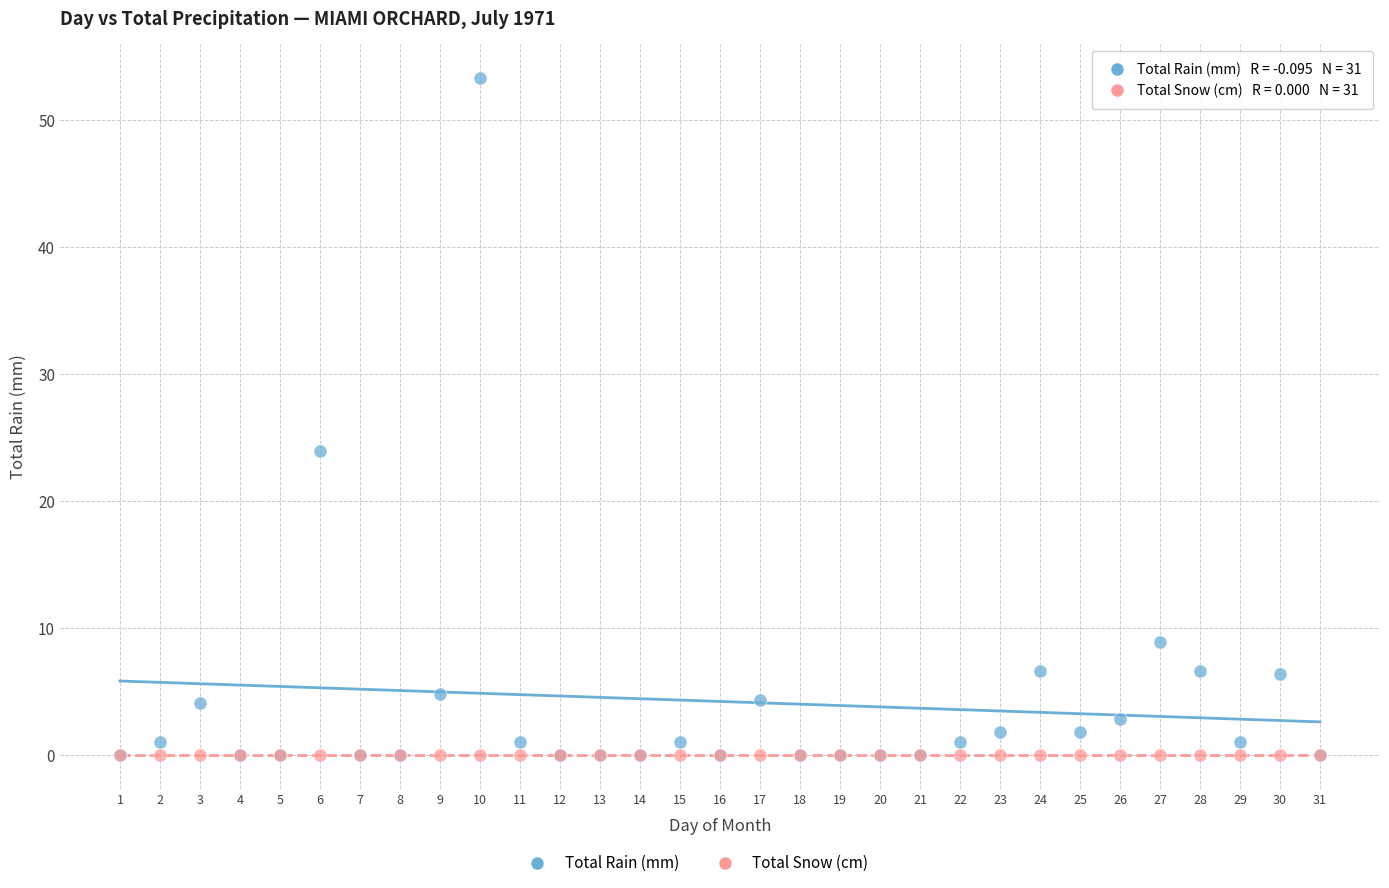

Which series contains the highest Y value?

Total Rain (mm)